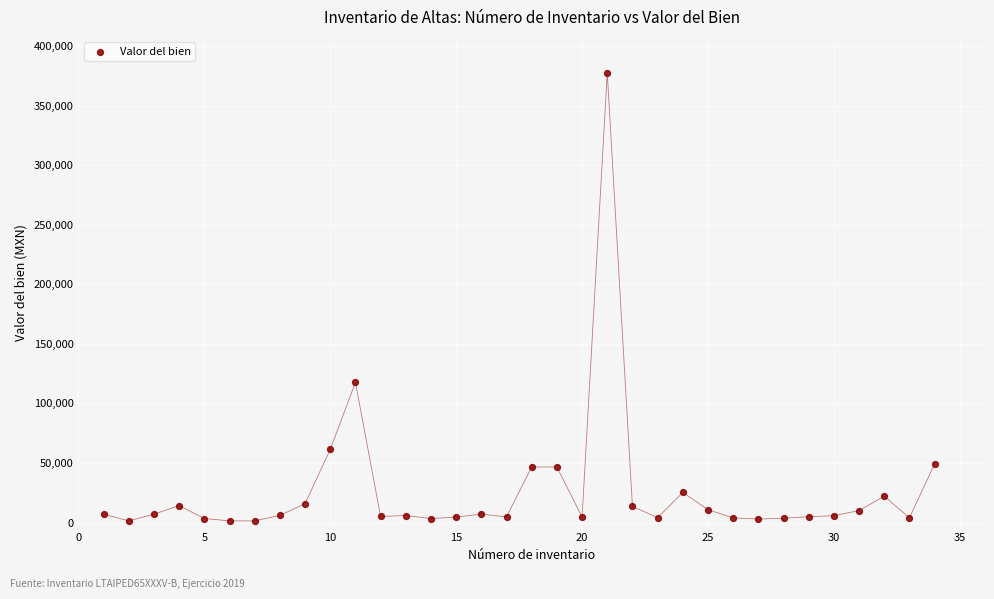

What Y value in the scatter plot is closest to 189440?

117694.6